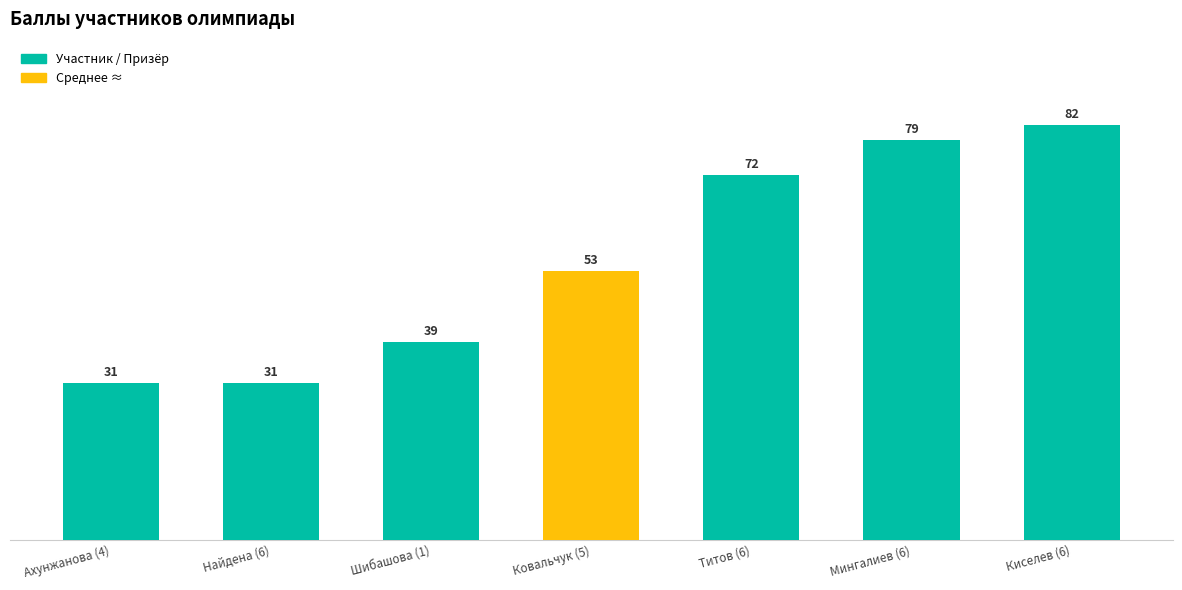

What is the greatest value displayed?

82